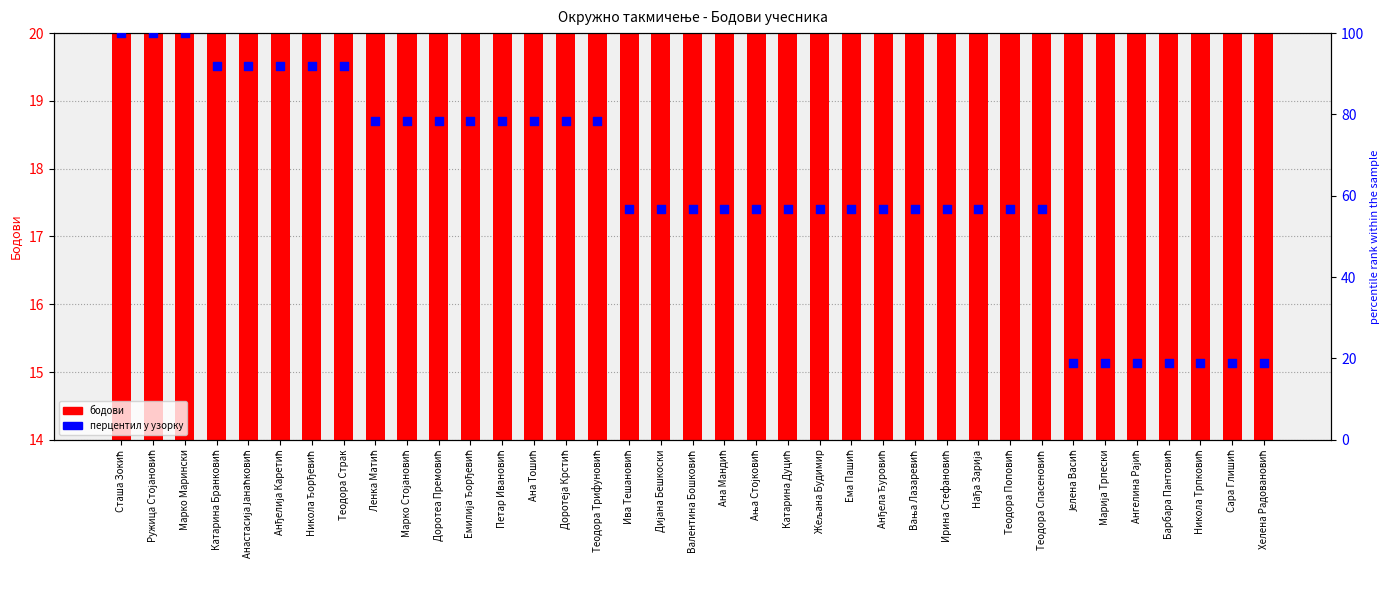

At which category is the sum across all series the highest?

Сташа Зокић